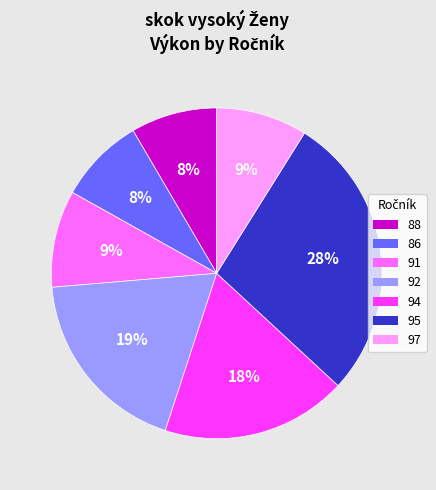

Does any single category account for the majority?

No